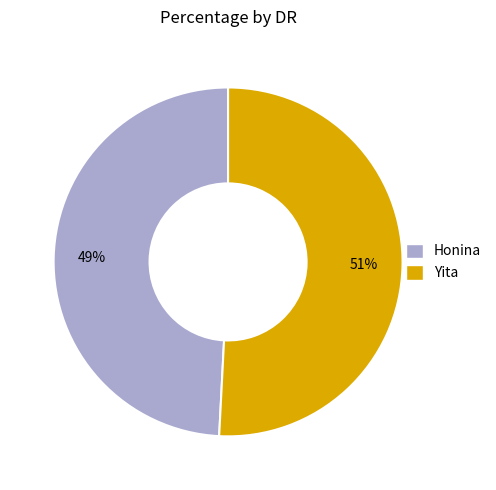

How many slices are in this pie chart?

2